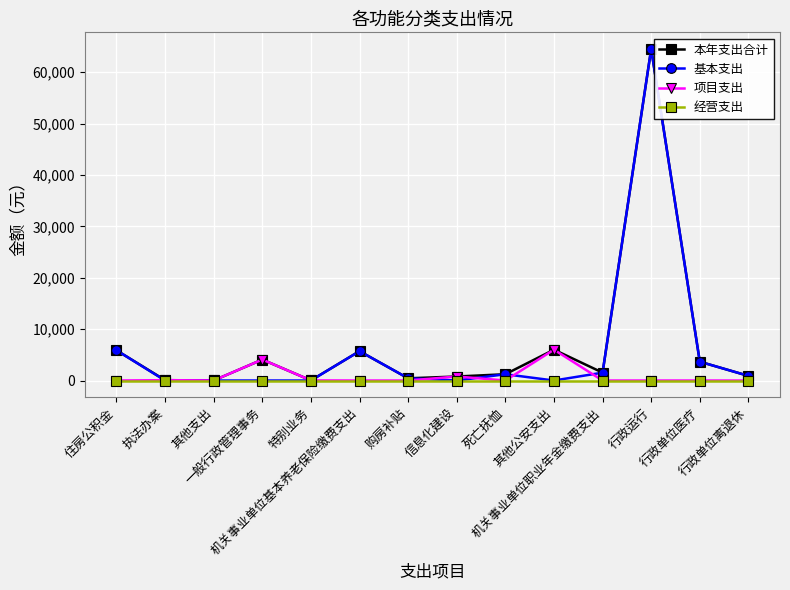

What are all the series names shown in the legend?

本年支出合计, 基本支出, 项目支出, 经营支出